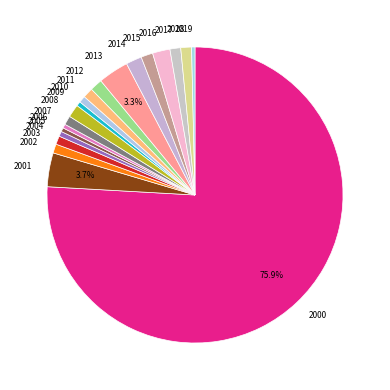

Is there any slice that represents more than half of the pie?

Yes